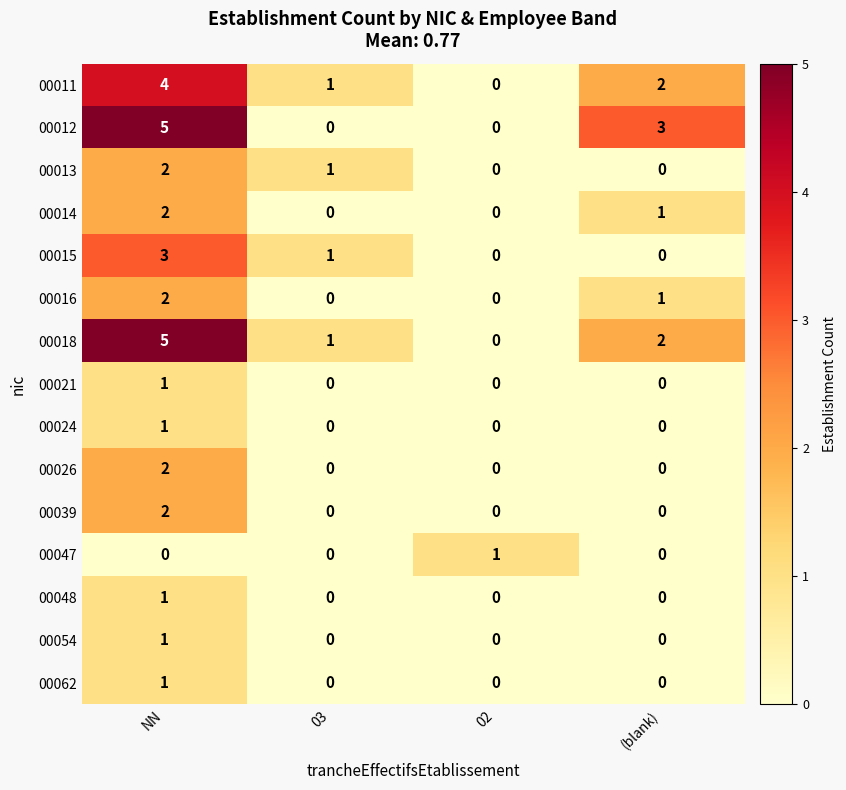

What is the difference between the 00015 values at NN and 02?

3